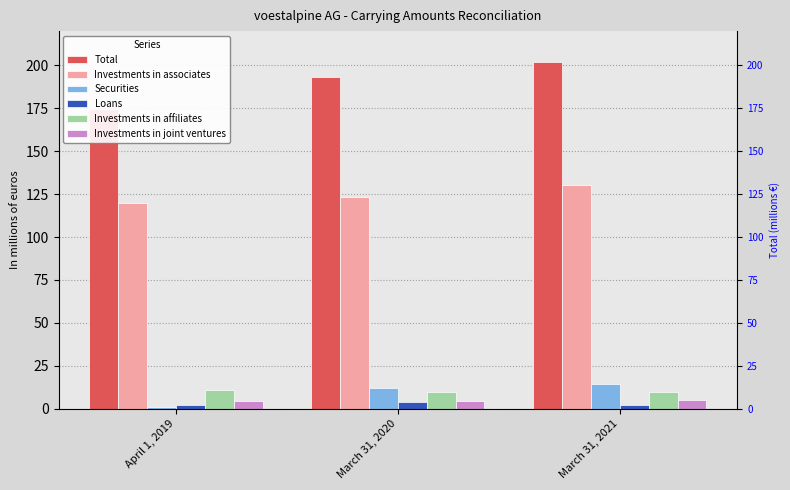

How many values in the Investments in associates series are below 123?

1